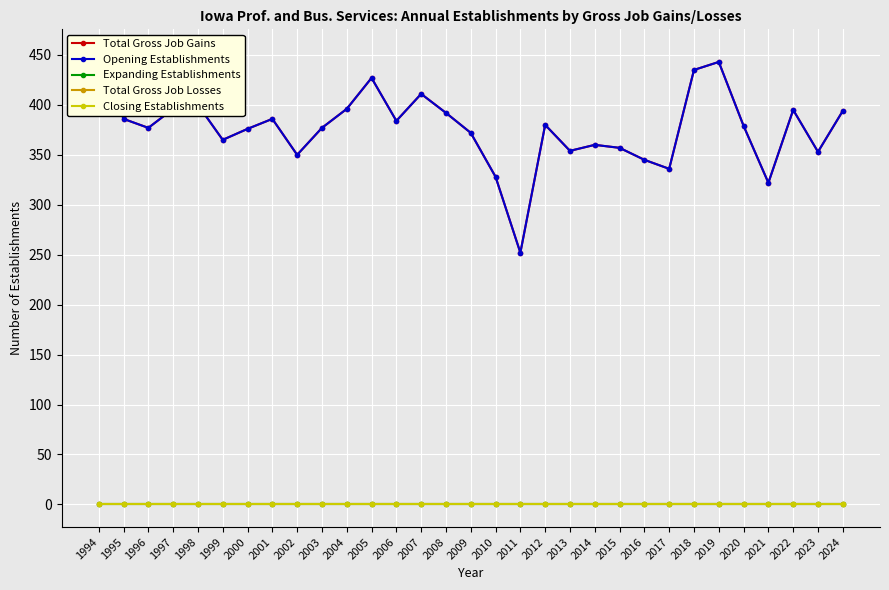

Is this an area chart (filled region under the line)?

No